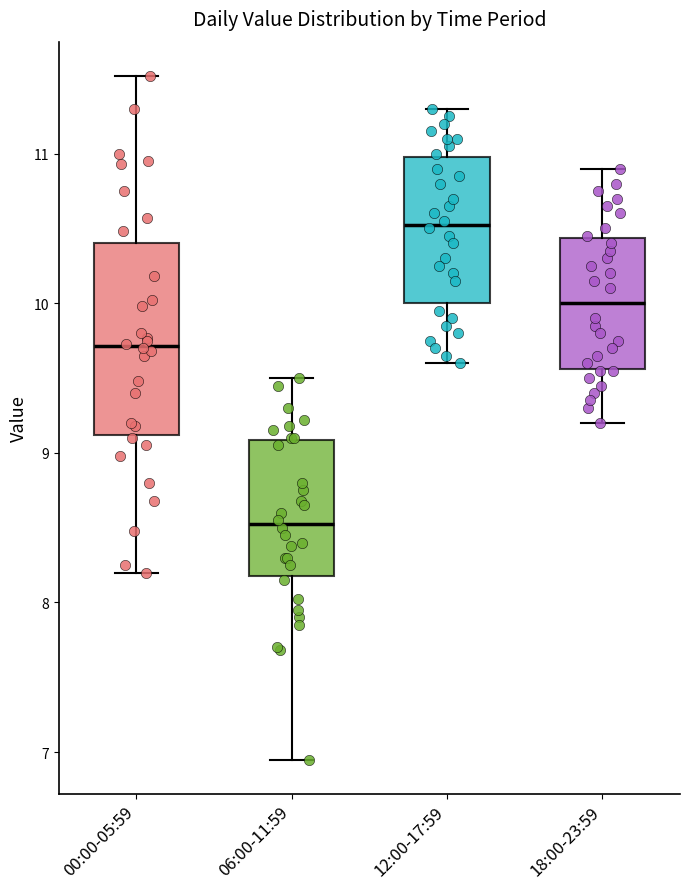

Which box's median line is the lowest?

06:00-11:59